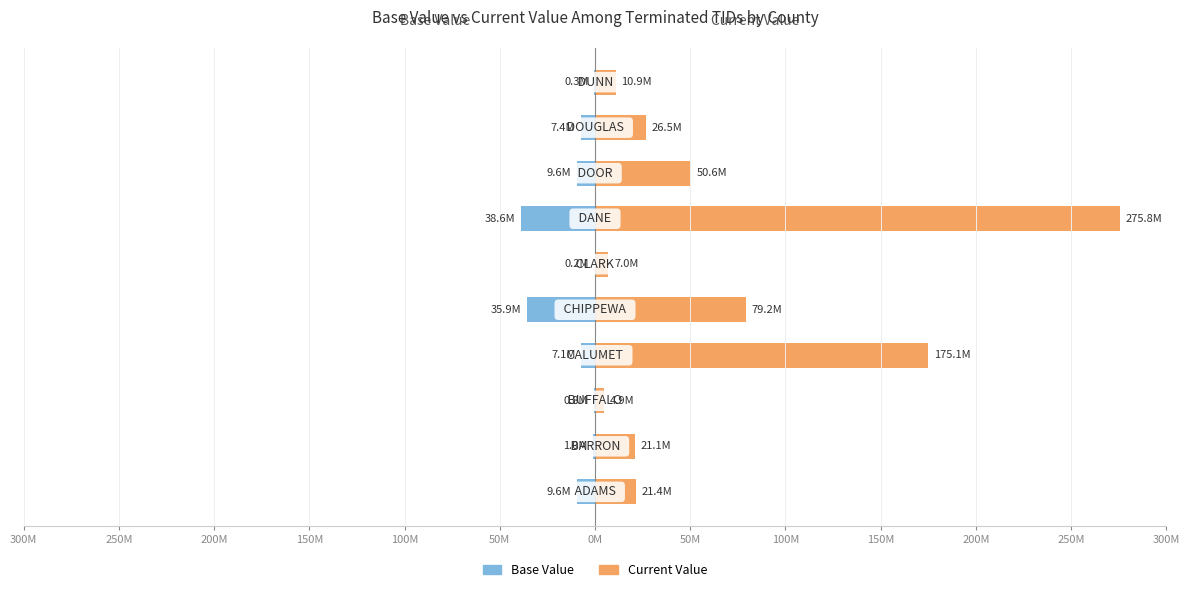

Reading left to right, transcribe all the data shown in this chart.

Base Value: 300M=-9585200	250M=-1006400	200M=-769100	150M=-7136400	100M=-35893400	50M=-233000	0M=-38606700	50M=-9634200	100M=-7399500	150M=-334900
Current Value: 300M=21406400	250M=21059800	200M=4922000	150M=175068300	100M=79207200	50M=6969800	0M=275836000	50M=50629100	100M=26521800	150M=10918700